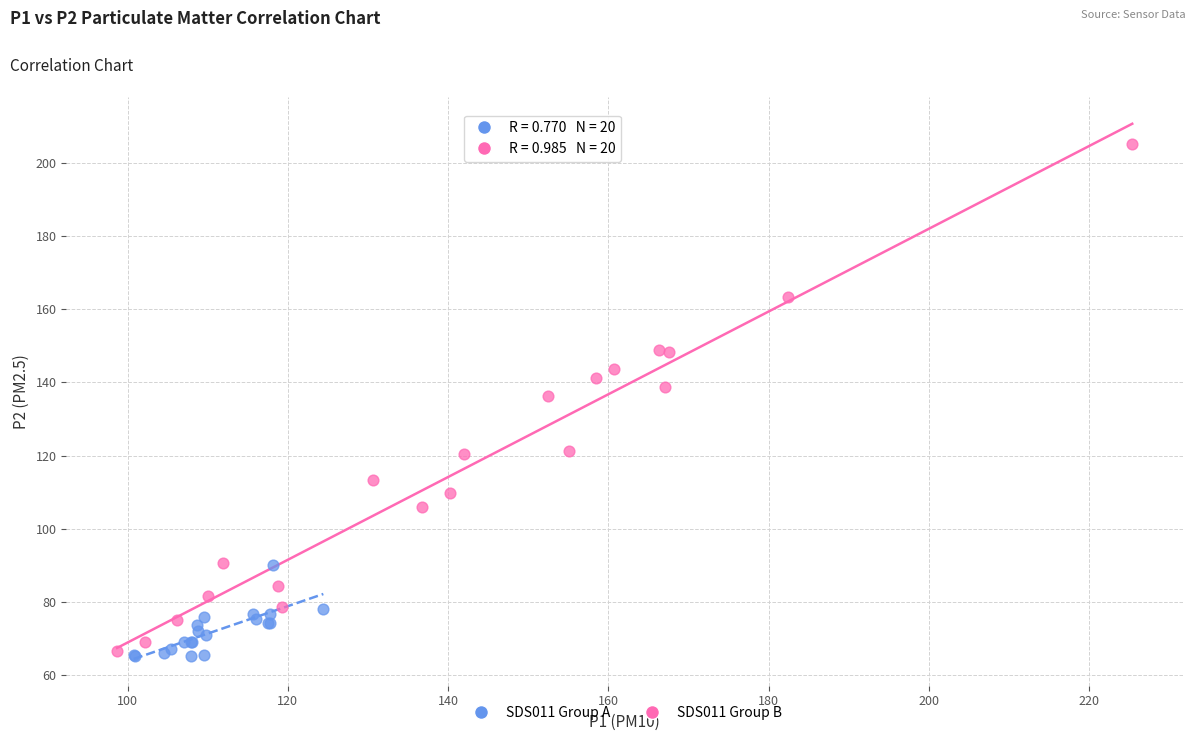

What are all the series names shown in the legend?

SDS011 Group A, SDS011 Group B